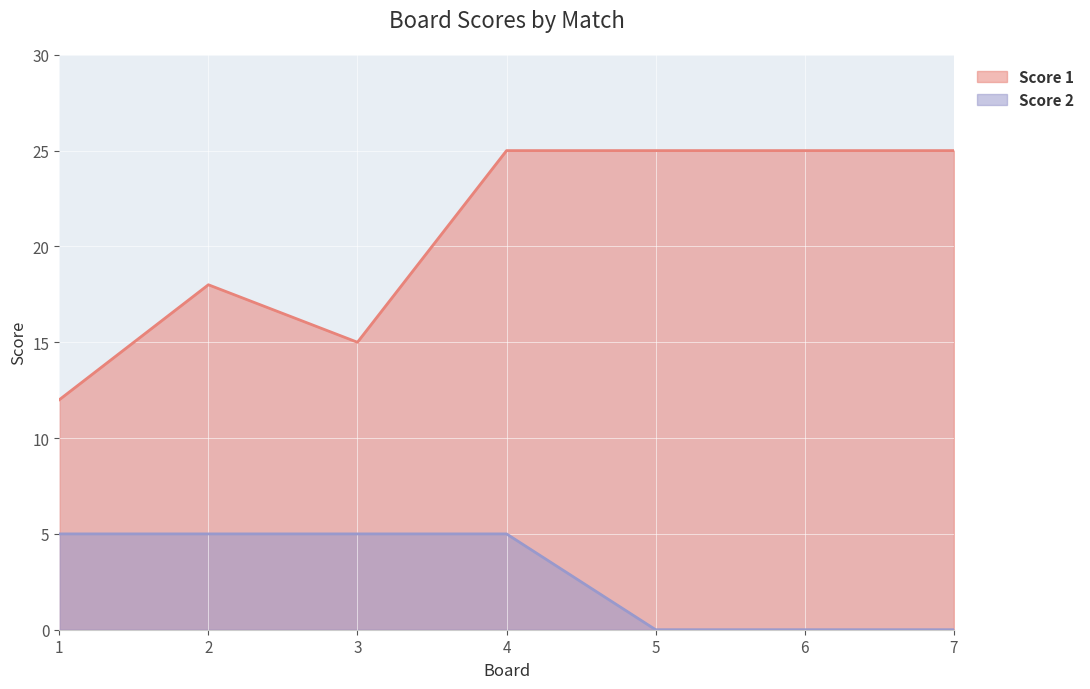

What is the spread (max minus min) of values at 6?

25